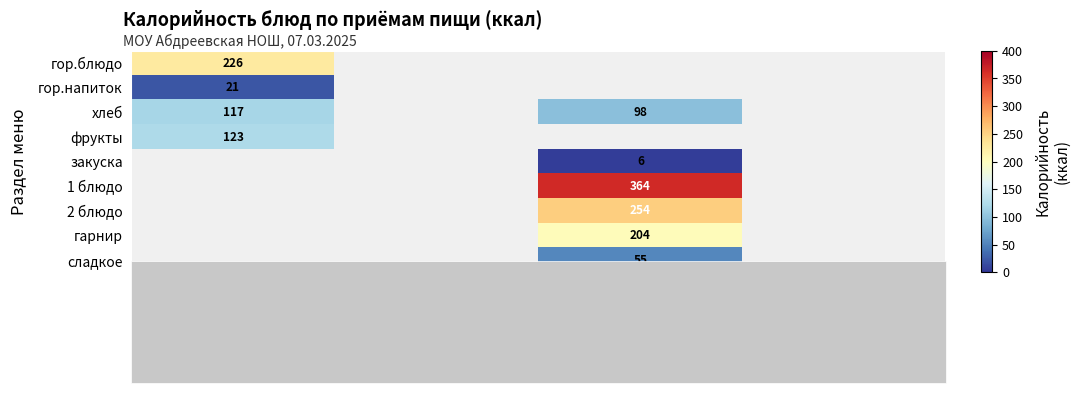

True or false: гарнир has a value of 79.9 at Обед.

False